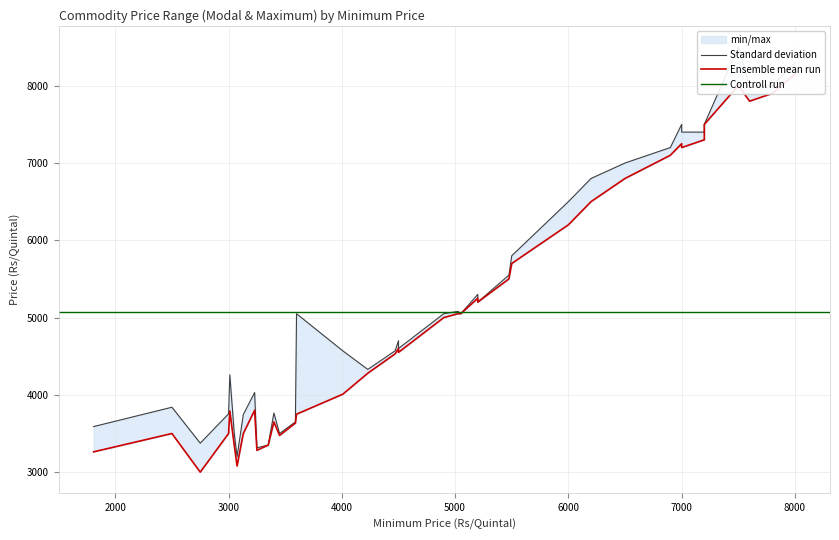

How many interior local peaks does the Modal Price series have?

12